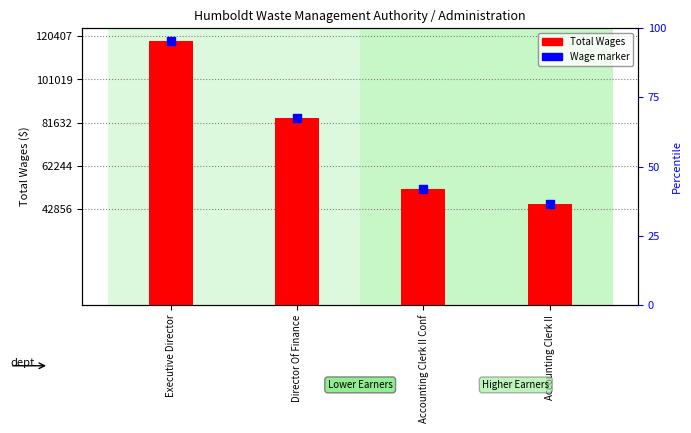

Which series contains the lowest Y value?

Total Wages